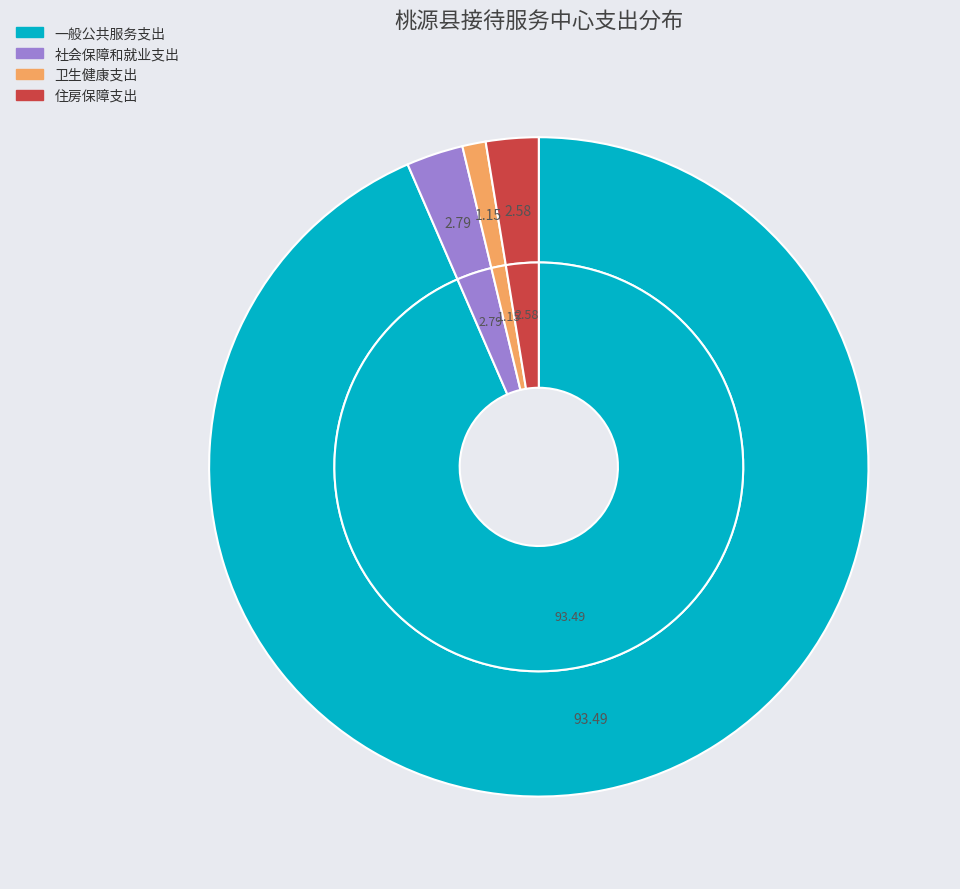

To the nearest percent, what is the combined percentage of 卫生健康支出 and 一般公共服务支出?

95%